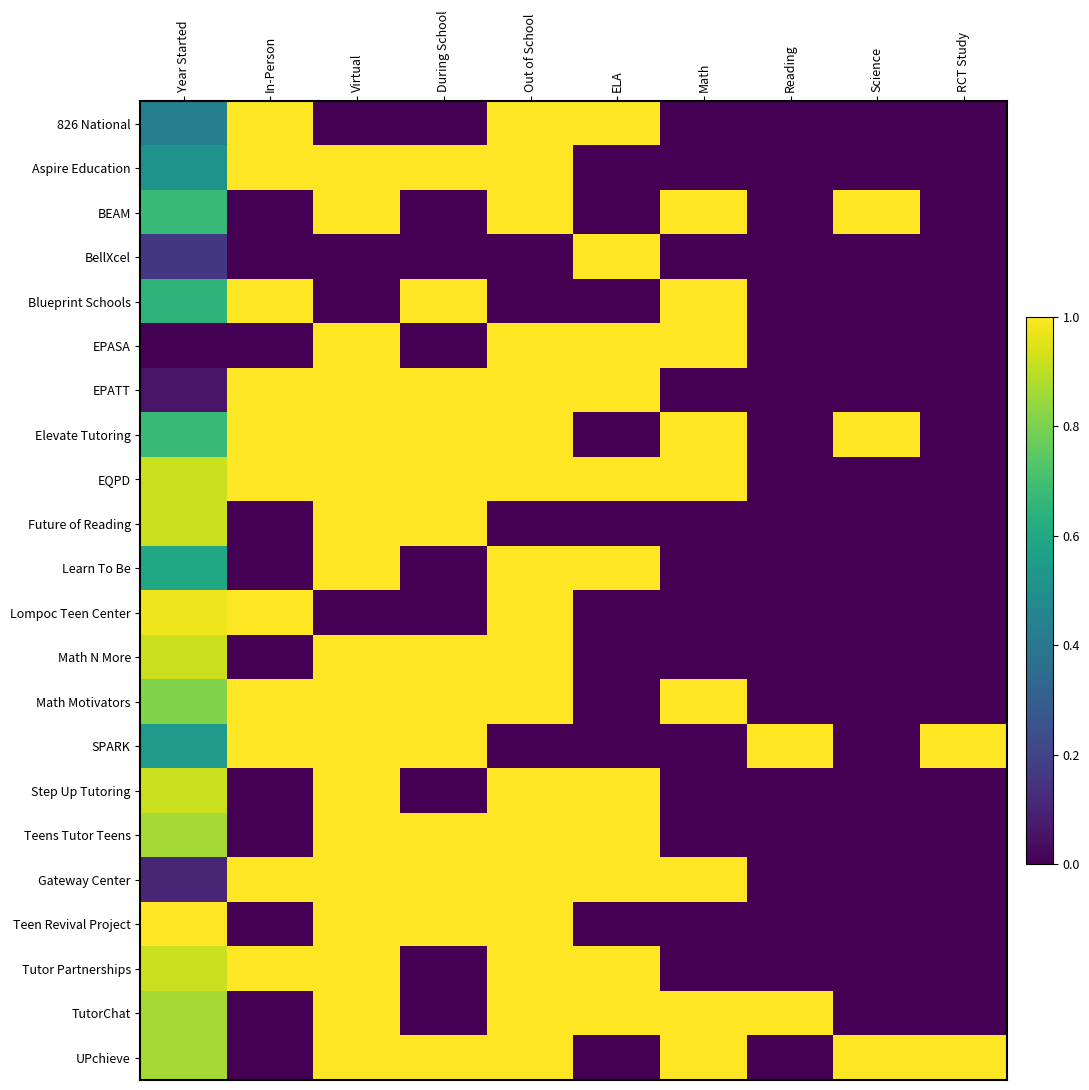

Reading right to left, list all the values displayed in this chart.

826 National: RCT Study=0.0	Science=0.0	Reading=0.0	Math=0.0	ELA=1.0	Out of School=1.0	During School=0.0	Virtual=0.0	In-Person=1.0	Year Started=0.4
Aspire Education: RCT Study=0.0	Science=0.0	Reading=0.0	Math=0.0	ELA=0.0	Out of School=1.0	During School=1.0	Virtual=1.0	In-Person=1.0	Year Started=0.5
BEAM: RCT Study=0.0	Science=1.0	Reading=0.0	Math=1.0	ELA=0.0	Out of School=1.0	During School=0.0	Virtual=1.0	In-Person=0.0	Year Started=0.7
BellXcel: RCT Study=0.0	Science=0.0	Reading=0.0	Math=0.0	ELA=1.0	Out of School=0.0	During School=0.0	Virtual=0.0	In-Person=0.0	Year Started=0.2
Blueprint Schools: RCT Study=0.0	Science=0.0	Reading=0.0	Math=1.0	ELA=0.0	Out of School=0.0	During School=1.0	Virtual=0.0	In-Person=1.0	Year Started=0.6
EPASA: RCT Study=0.0	Science=0.0	Reading=0.0	Math=1.0	ELA=1.0	Out of School=1.0	During School=0.0	Virtual=1.0	In-Person=0.0	Year Started=0.0
EPATT: RCT Study=0.0	Science=0.0	Reading=0.0	Math=0.0	ELA=1.0	Out of School=1.0	During School=1.0	Virtual=1.0	In-Person=1.0	Year Started=0.1
Elevate Tutoring: RCT Study=0.0	Science=1.0	Reading=0.0	Math=1.0	ELA=0.0	Out of School=1.0	During School=1.0	Virtual=1.0	In-Person=1.0	Year Started=0.7
EQPD: RCT Study=0.0	Science=0.0	Reading=0.0	Math=1.0	ELA=1.0	Out of School=1.0	During School=1.0	Virtual=1.0	In-Person=1.0	Year Started=0.9
Future of Reading: RCT Study=0.0	Science=0.0	Reading=0.0	Math=0.0	ELA=0.0	Out of School=0.0	During School=1.0	Virtual=1.0	In-Person=0.0	Year Started=0.9
Learn To Be: RCT Study=0.0	Science=0.0	Reading=0.0	Math=0.0	ELA=1.0	Out of School=1.0	During School=0.0	Virtual=1.0	In-Person=0.0	Year Started=0.6
Lompoc Teen Center: RCT Study=0.0	Science=0.0	Reading=0.0	Math=0.0	ELA=0.0	Out of School=1.0	During School=0.0	Virtual=0.0	In-Person=1.0	Year Started=1.0
Math N More: RCT Study=0.0	Science=0.0	Reading=0.0	Math=0.0	ELA=0.0	Out of School=1.0	During School=1.0	Virtual=1.0	In-Person=0.0	Year Started=0.9
Math Motivators: RCT Study=0.0	Science=0.0	Reading=0.0	Math=1.0	ELA=0.0	Out of School=1.0	During School=1.0	Virtual=1.0	In-Person=1.0	Year Started=0.8
SPARK: RCT Study=1.0	Science=0.0	Reading=1.0	Math=0.0	ELA=0.0	Out of School=0.0	During School=1.0	Virtual=1.0	In-Person=1.0	Year Started=0.5
Step Up Tutoring: RCT Study=0.0	Science=0.0	Reading=0.0	Math=0.0	ELA=1.0	Out of School=1.0	During School=0.0	Virtual=1.0	In-Person=0.0	Year Started=0.9
Teens Tutor Teens: RCT Study=0.0	Science=0.0	Reading=0.0	Math=0.0	ELA=1.0	Out of School=1.0	During School=1.0	Virtual=1.0	In-Person=0.0	Year Started=0.9
Gateway Center: RCT Study=0.0	Science=0.0	Reading=0.0	Math=1.0	ELA=1.0	Out of School=1.0	During School=1.0	Virtual=1.0	In-Person=1.0	Year Started=0.1
Teen Revival Project: RCT Study=0.0	Science=0.0	Reading=0.0	Math=0.0	ELA=0.0	Out of School=1.0	During School=1.0	Virtual=1.0	In-Person=0.0	Year Started=1.0
Tutor Partnerships: RCT Study=0.0	Science=0.0	Reading=0.0	Math=0.0	ELA=1.0	Out of School=1.0	During School=0.0	Virtual=1.0	In-Person=1.0	Year Started=0.9
TutorChat: RCT Study=0.0	Science=0.0	Reading=1.0	Math=1.0	ELA=1.0	Out of School=1.0	During School=0.0	Virtual=1.0	In-Person=0.0	Year Started=0.9
UPchieve: RCT Study=1.0	Science=1.0	Reading=0.0	Math=1.0	ELA=0.0	Out of School=1.0	During School=1.0	Virtual=1.0	In-Person=0.0	Year Started=0.9